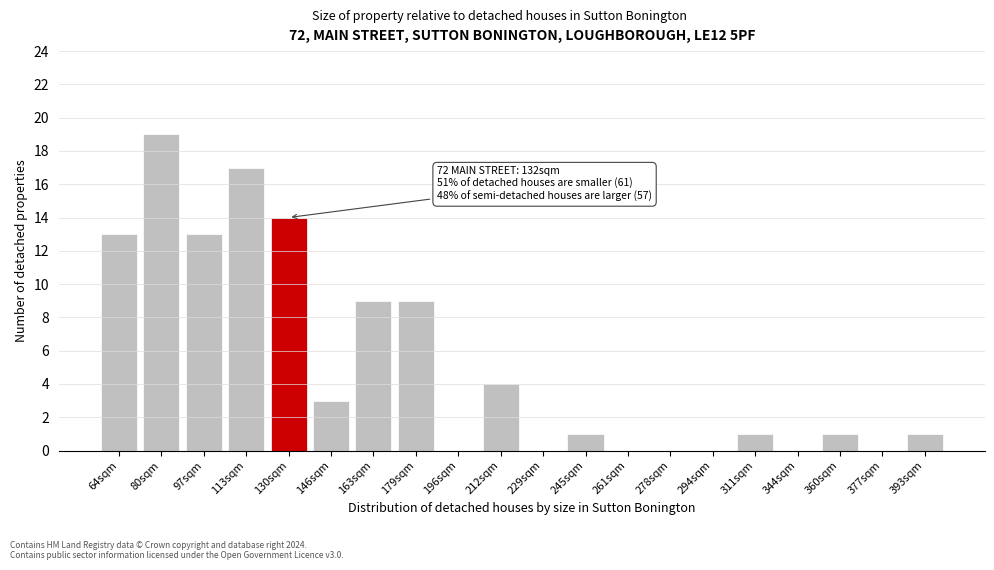

Reading left to right, transcribe all the data shown in this chart.

64sqm=13	80sqm=19	97sqm=13	113sqm=17	130sqm=14	146sqm=3	163sqm=9	179sqm=9	196sqm=0	212sqm=4	229sqm=0	245sqm=1	261sqm=0	278sqm=0	294sqm=0	311sqm=1	344sqm=0	360sqm=1	377sqm=0	393sqm=1